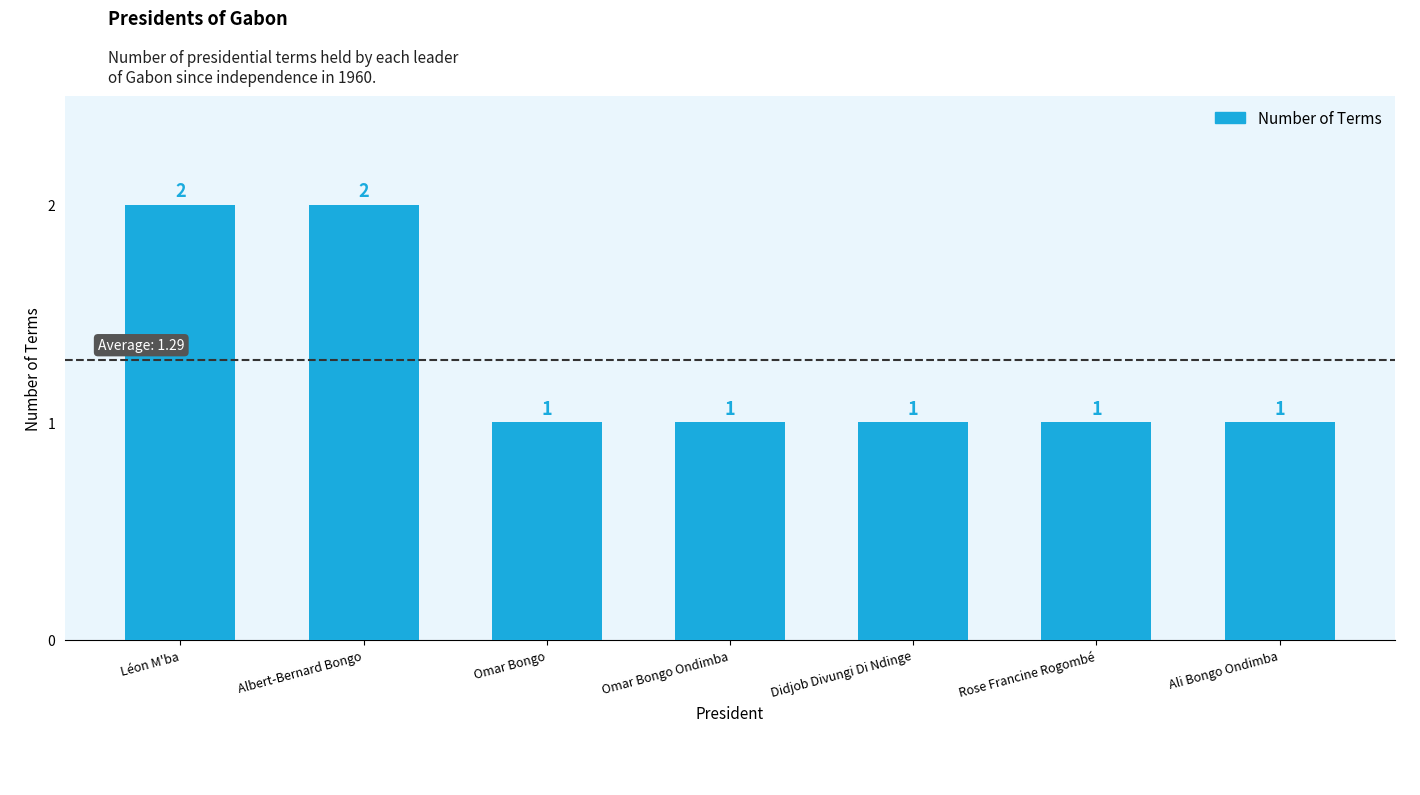

Count the values in the range 1 to 2.

7